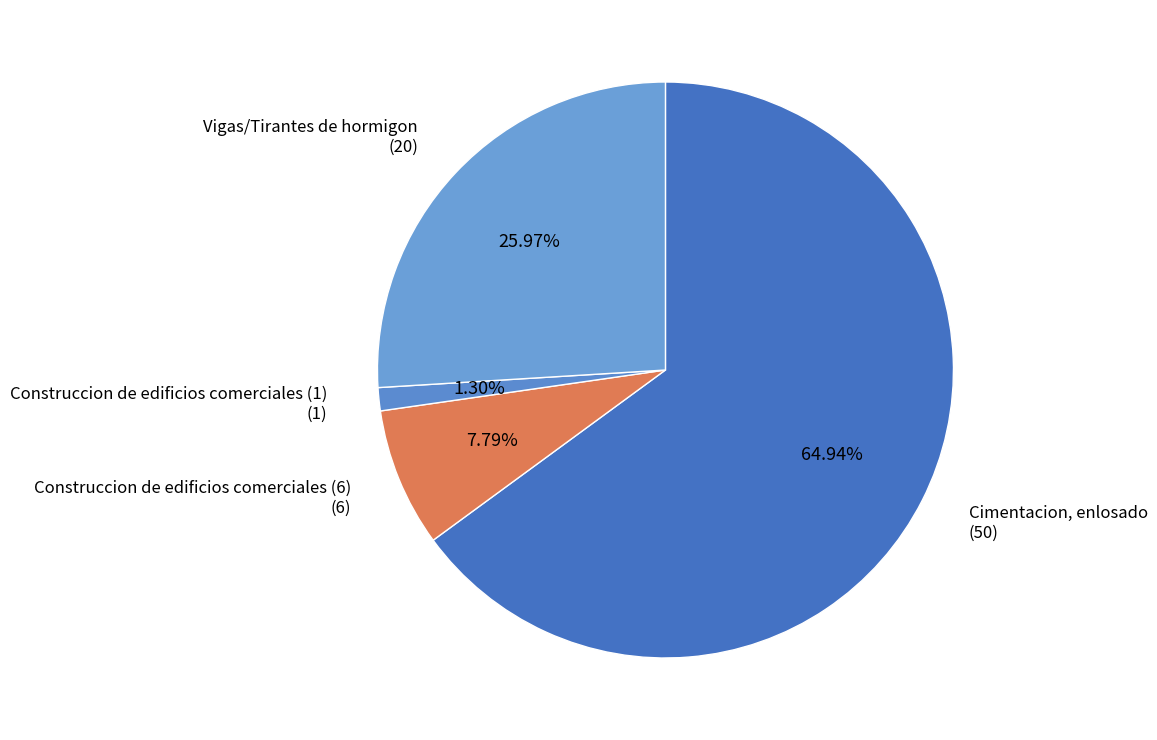

The Construccion de edificios comerciales (1) slice represents 11% of the pie. True or false?

False